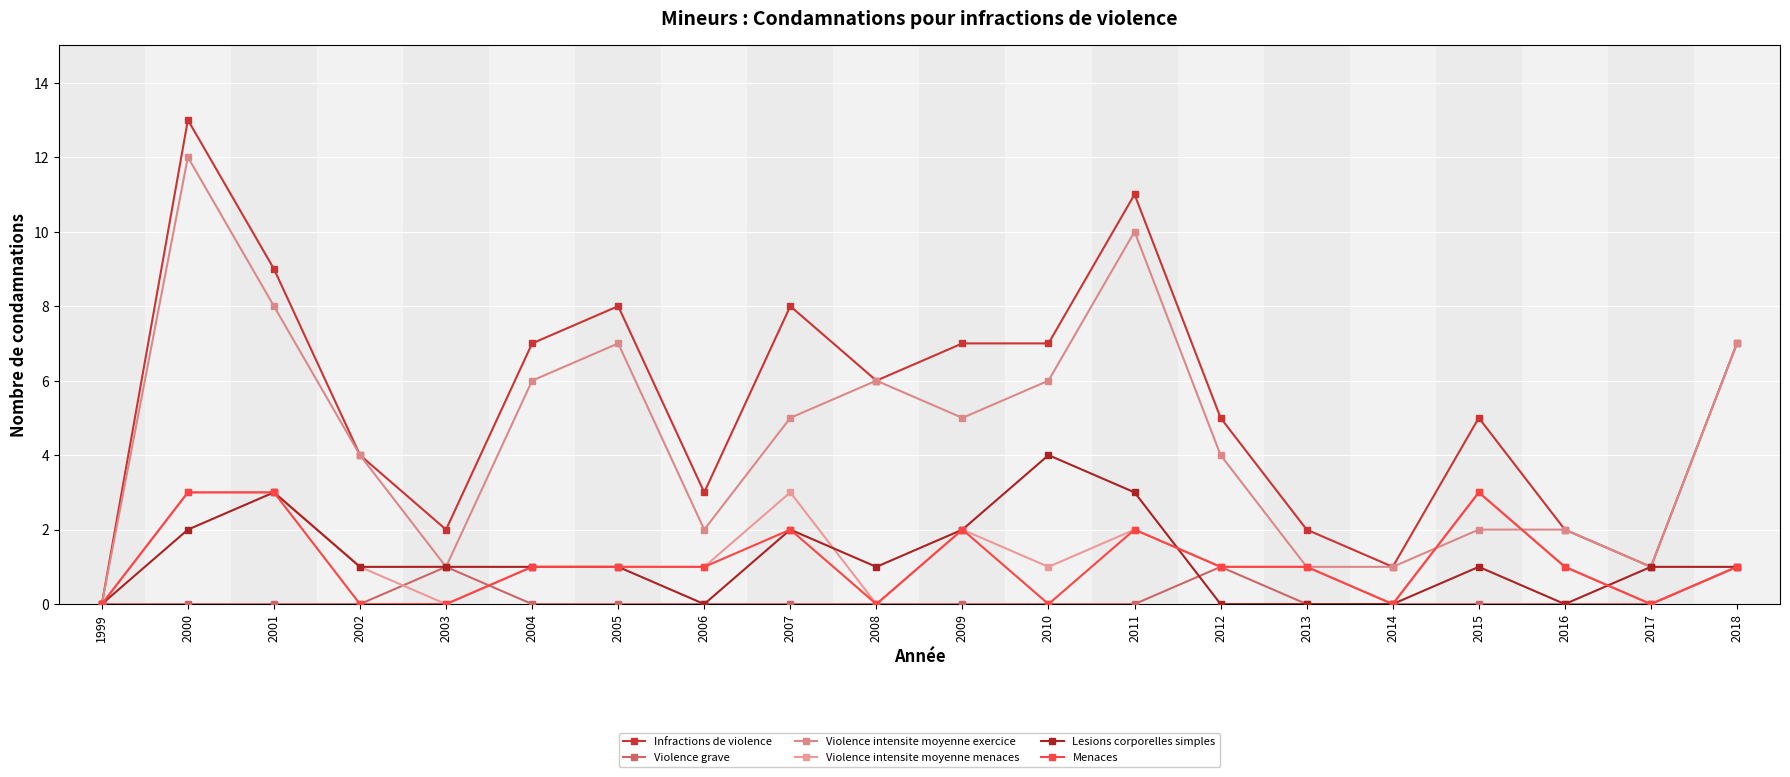

Where is the first local minimum for Violence intensite moyenne exercice?

2003